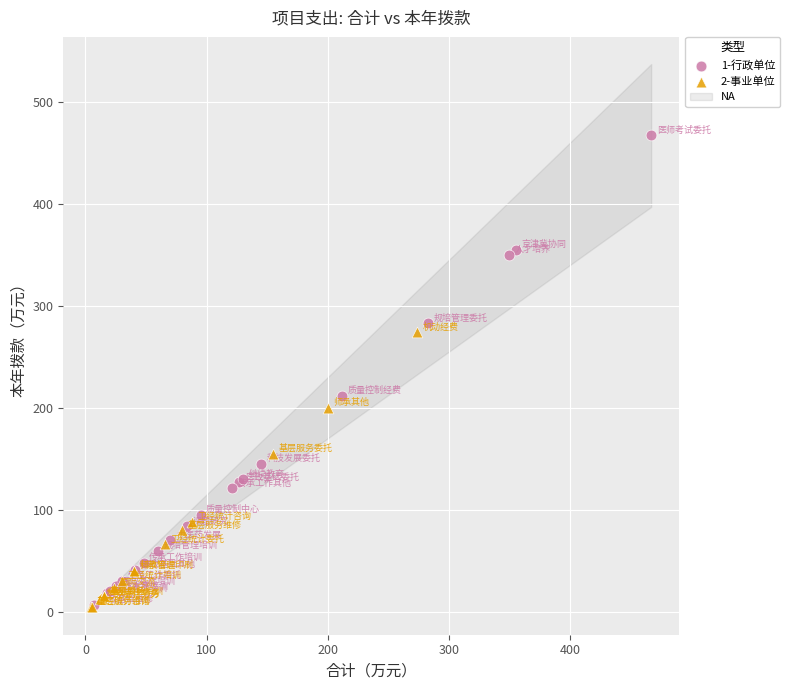

Which series reaches the maximum Y coordinate?

1-行政单位